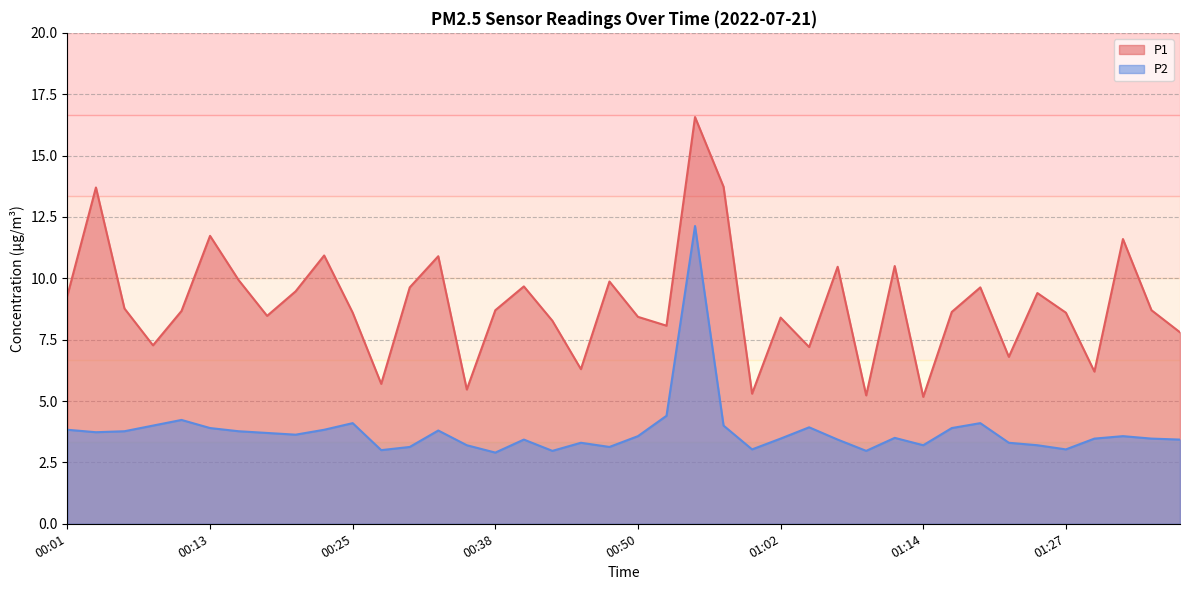

Does the chart have visible grid lines?

Yes